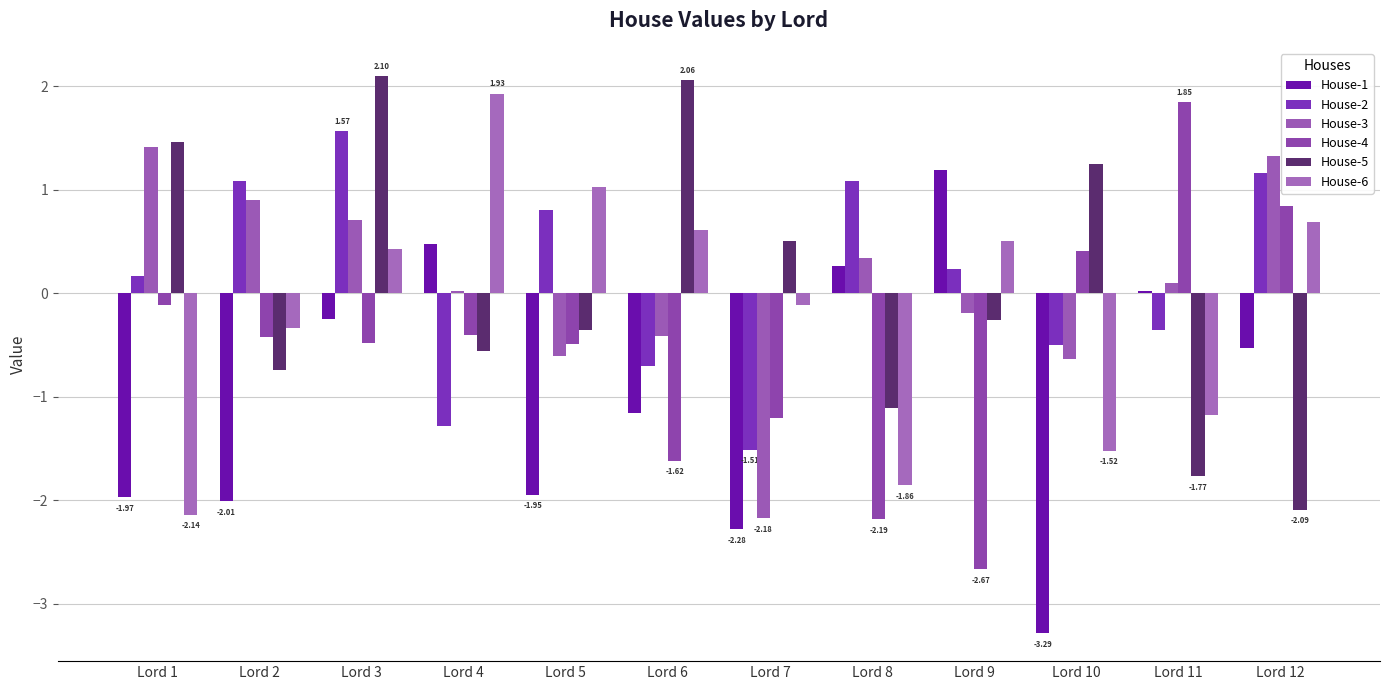

Rank the series at Lord 4 from lowest to highest value.

House-2, House-5, House-4, House-3, House-1, House-6